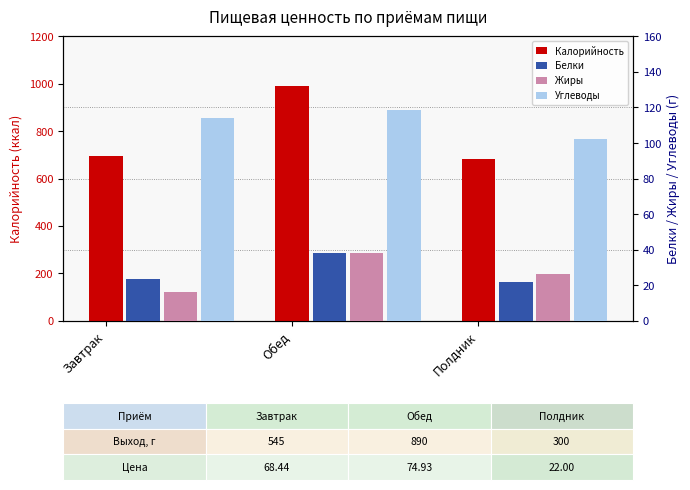

The Калорийность series shows 142.9 at Завтрак. True or false?

False